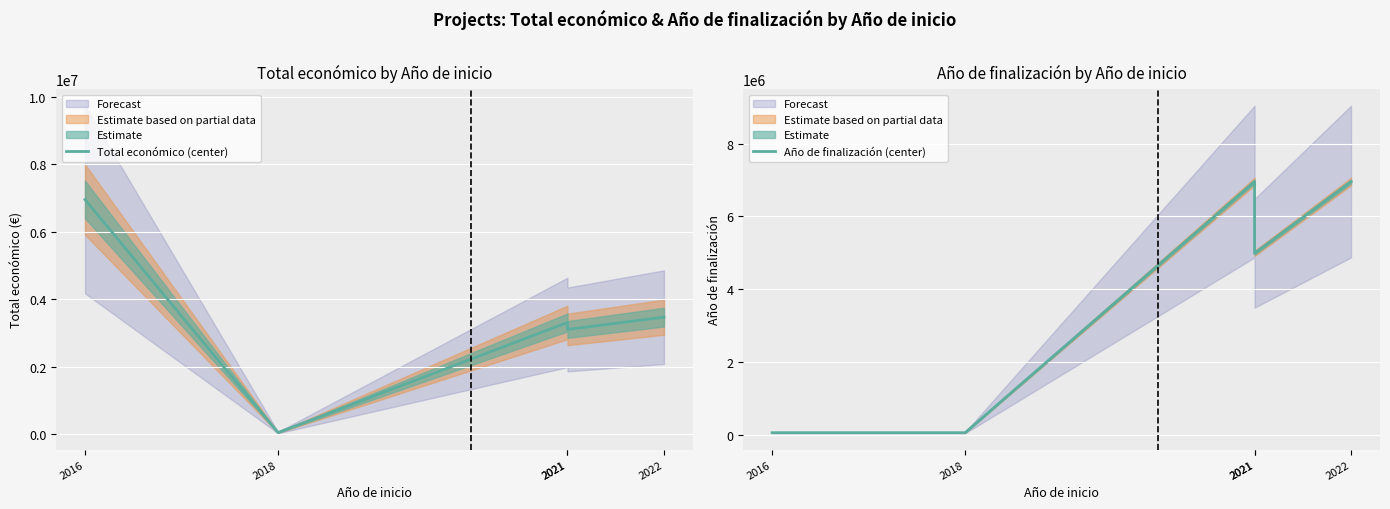

What is the value of the Total económico (center) point at the 5th from the left?

3472215.0